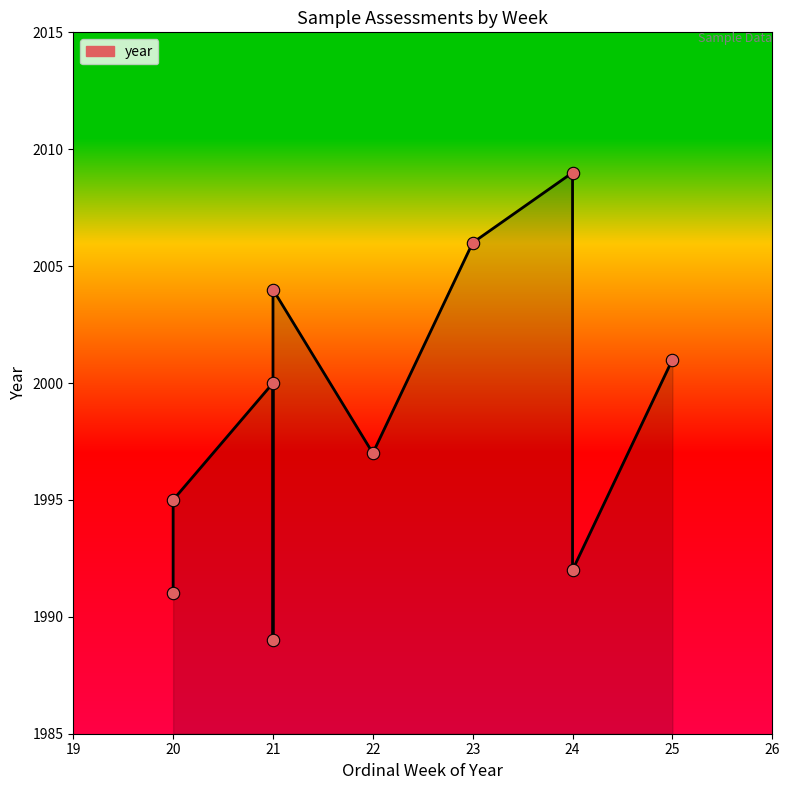

Approximately how many times larger is the value at 21 compared to 25?

1.0